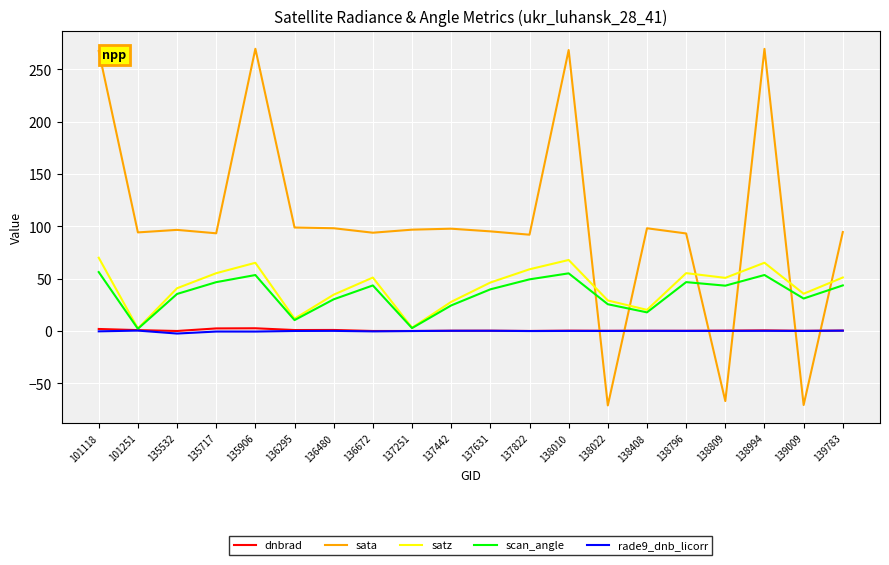

The scan_angle series shows 53.6 at 138994. True or false?

True